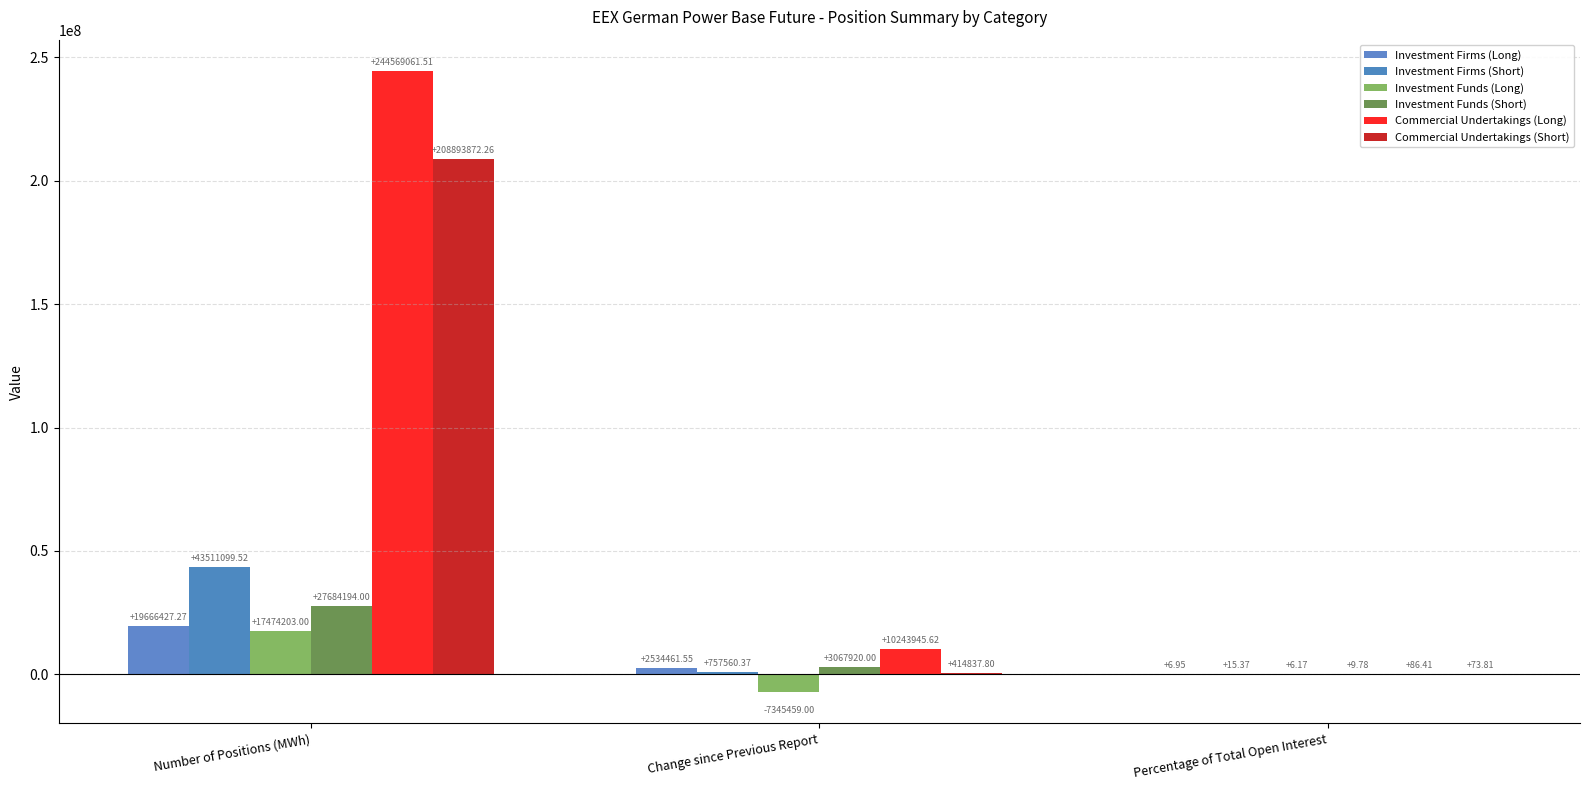

How many values in the Investment Firms (Short) series exceed 757560?

2